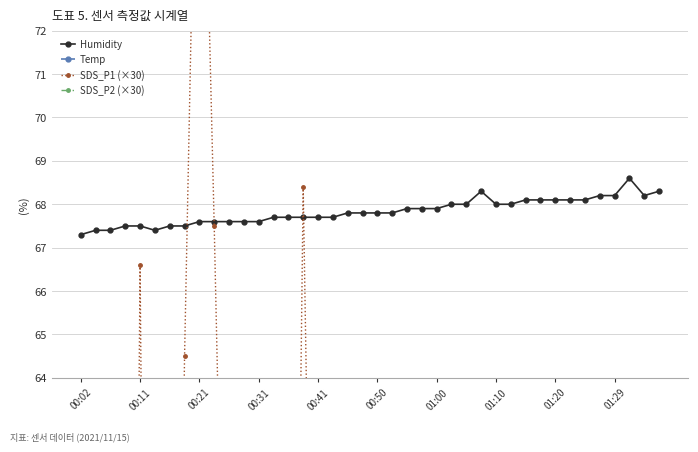

Between 23 and 26, which series saw the biggest shift?

SDS_P1 (×30)